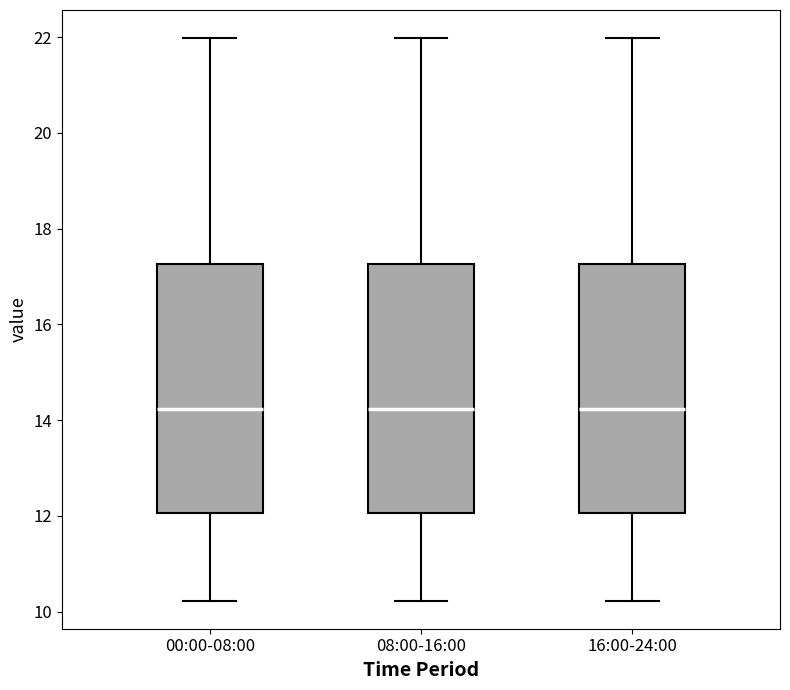

Reading left to right, read every box against the y-axis: the position of its median line, the range the box covers, and the ends of its whiskers. The values are not printed on the chart, so give them approximately, as read against the axis.

00:00-08:00: median 14.2, box 12.0 to 17.2, whiskers 10.2 to 22.0
08:00-16:00: median 14.2, box 12.0 to 17.2, whiskers 10.2 to 22.0
16:00-24:00: median 14.2, box 12.0 to 17.2, whiskers 10.2 to 22.0